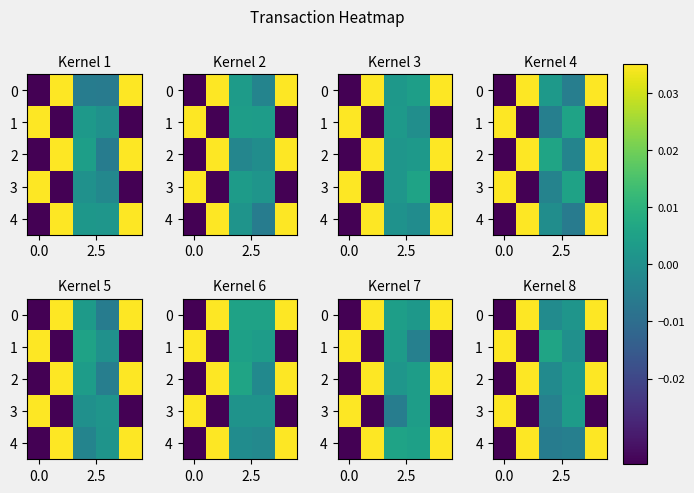

What is the difference between the second highest and second lowest values in the 0 series?

1.0